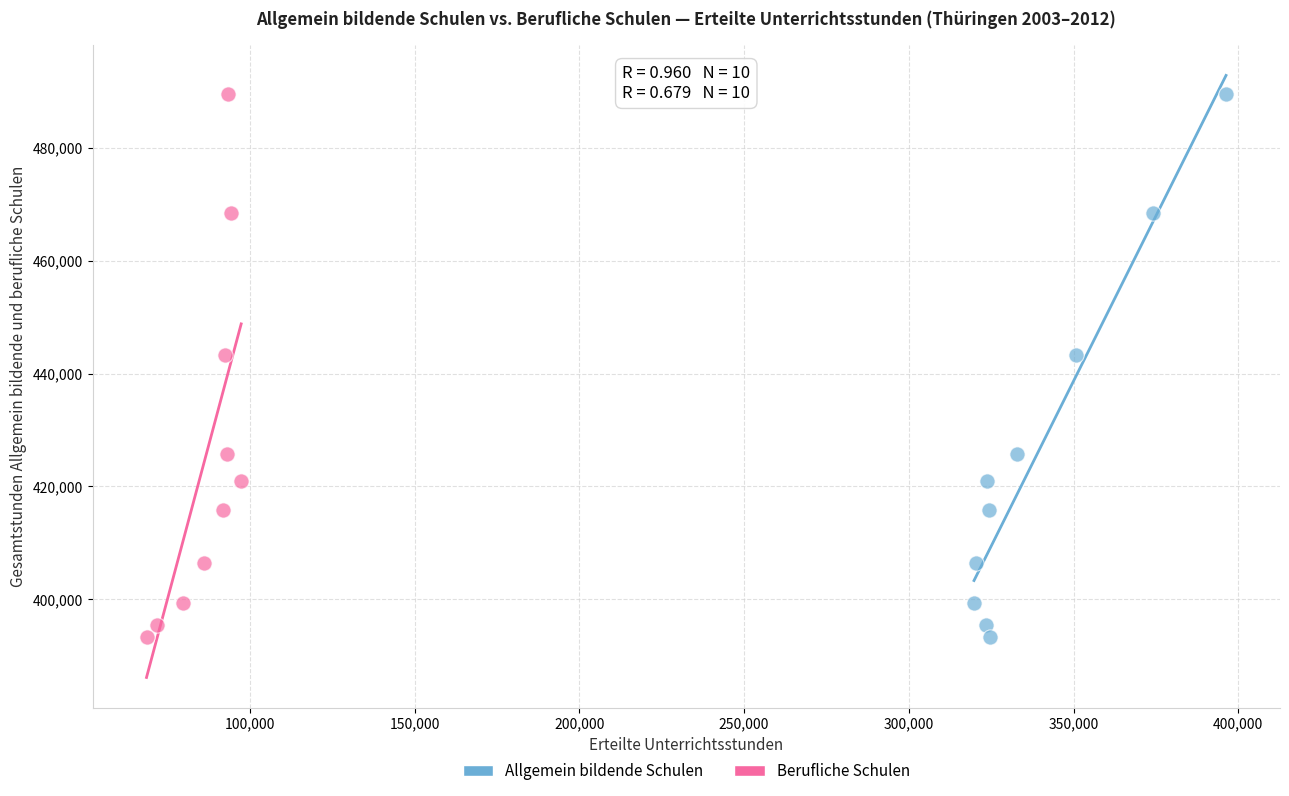

What are all the series names shown in the legend?

Allgemein bildende Schulen, Berufliche Schulen